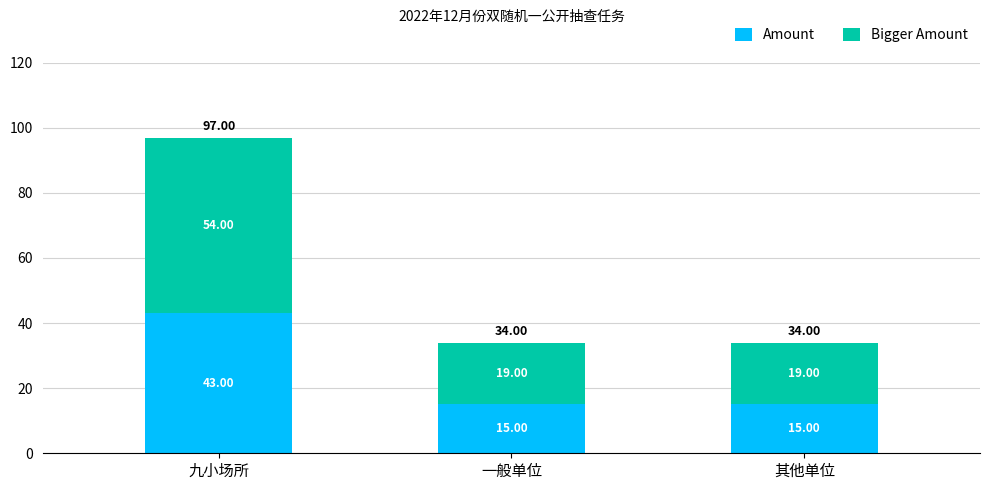

How many data points in Amount are above 15?

1